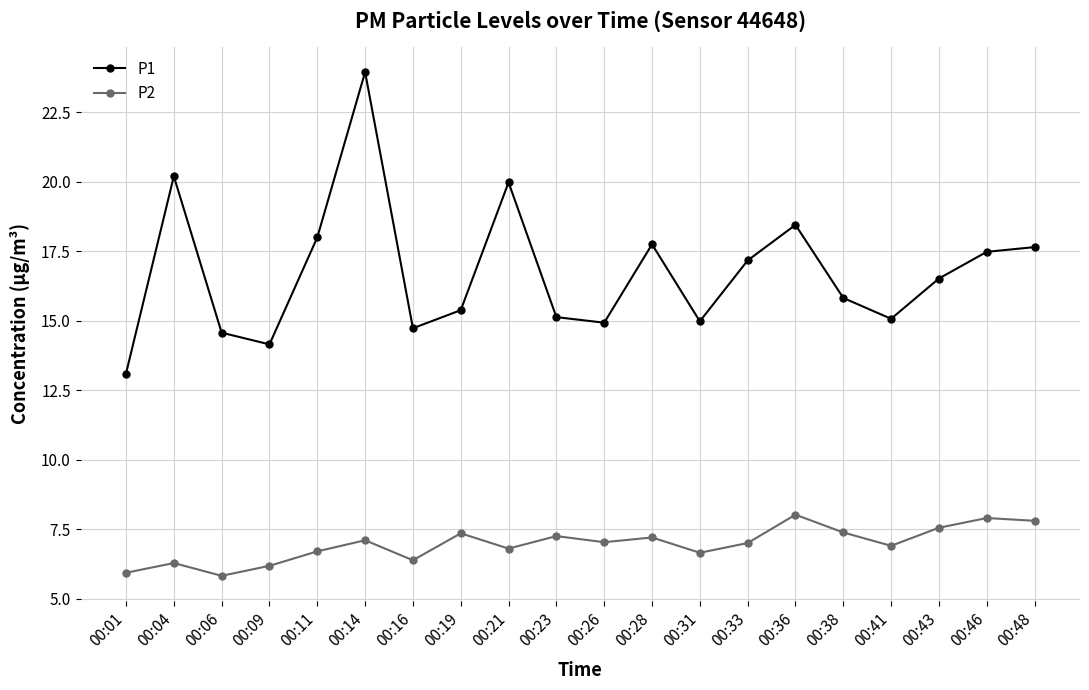

Rank the series at 00:23 from lowest to highest value.

P2, P1